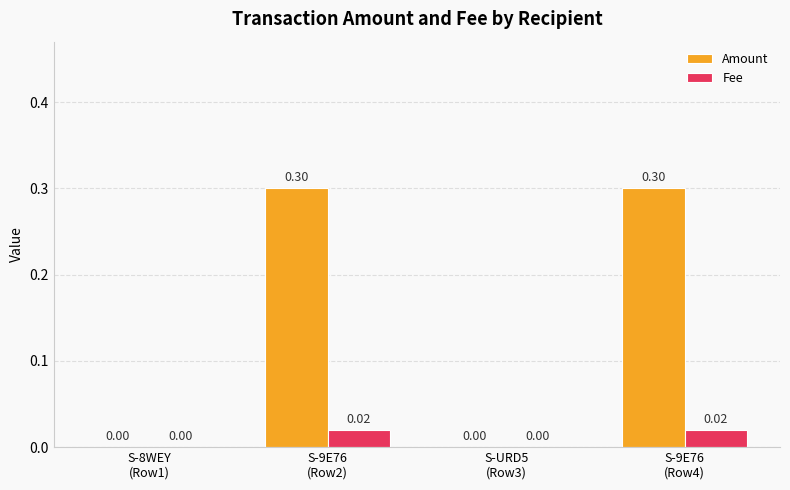

How many values in the Amount series exceed 0?

2